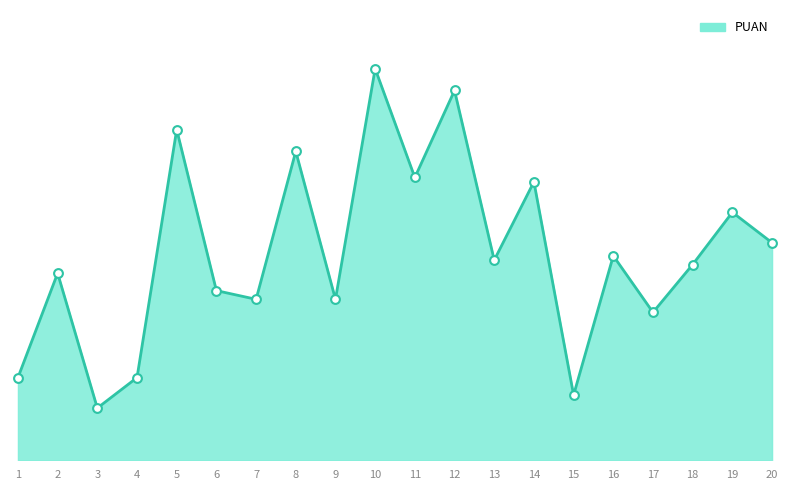

What is the change in value from 14 to 20?

-1.5